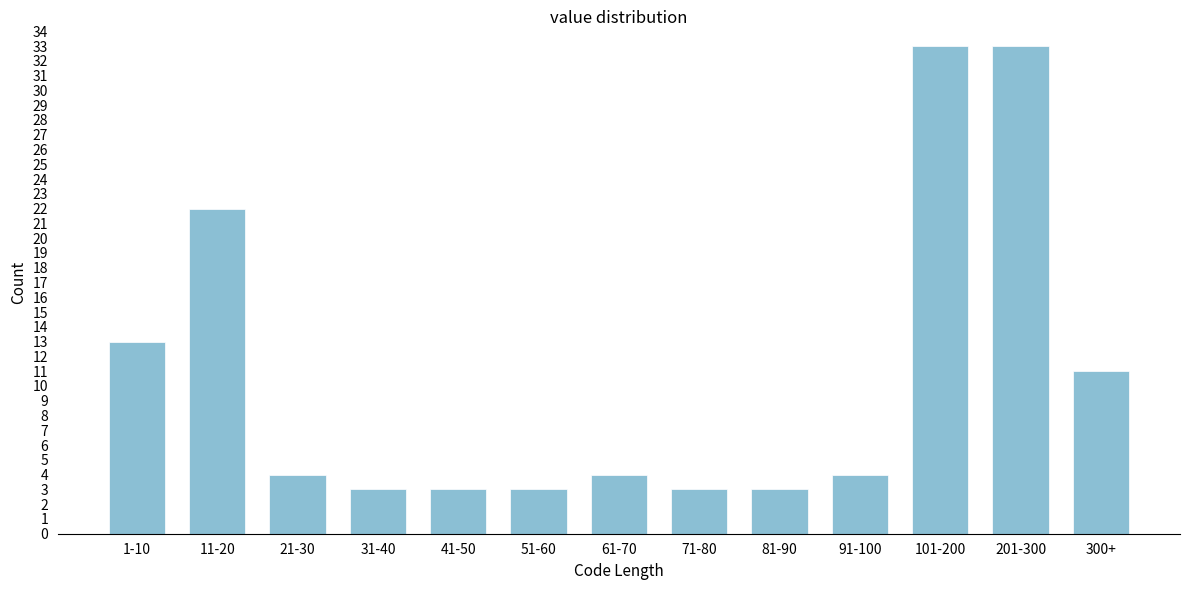

Reading left to right, list all the values displayed in this chart.

13	22	4	3	3	3	4	3	3	4	33	33	11